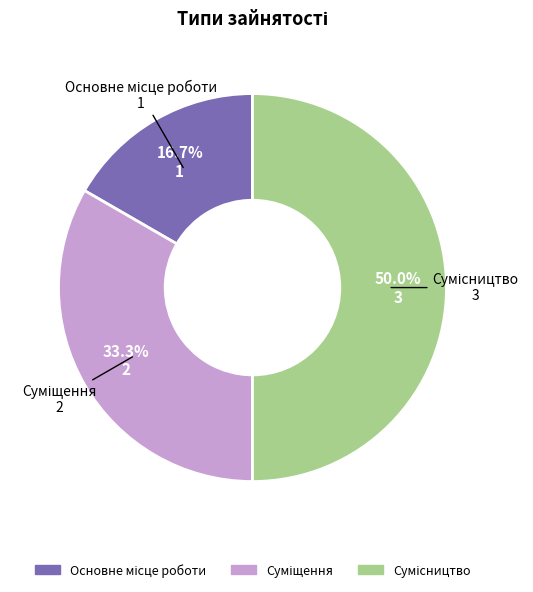

Count the number of slices in the pie.

3